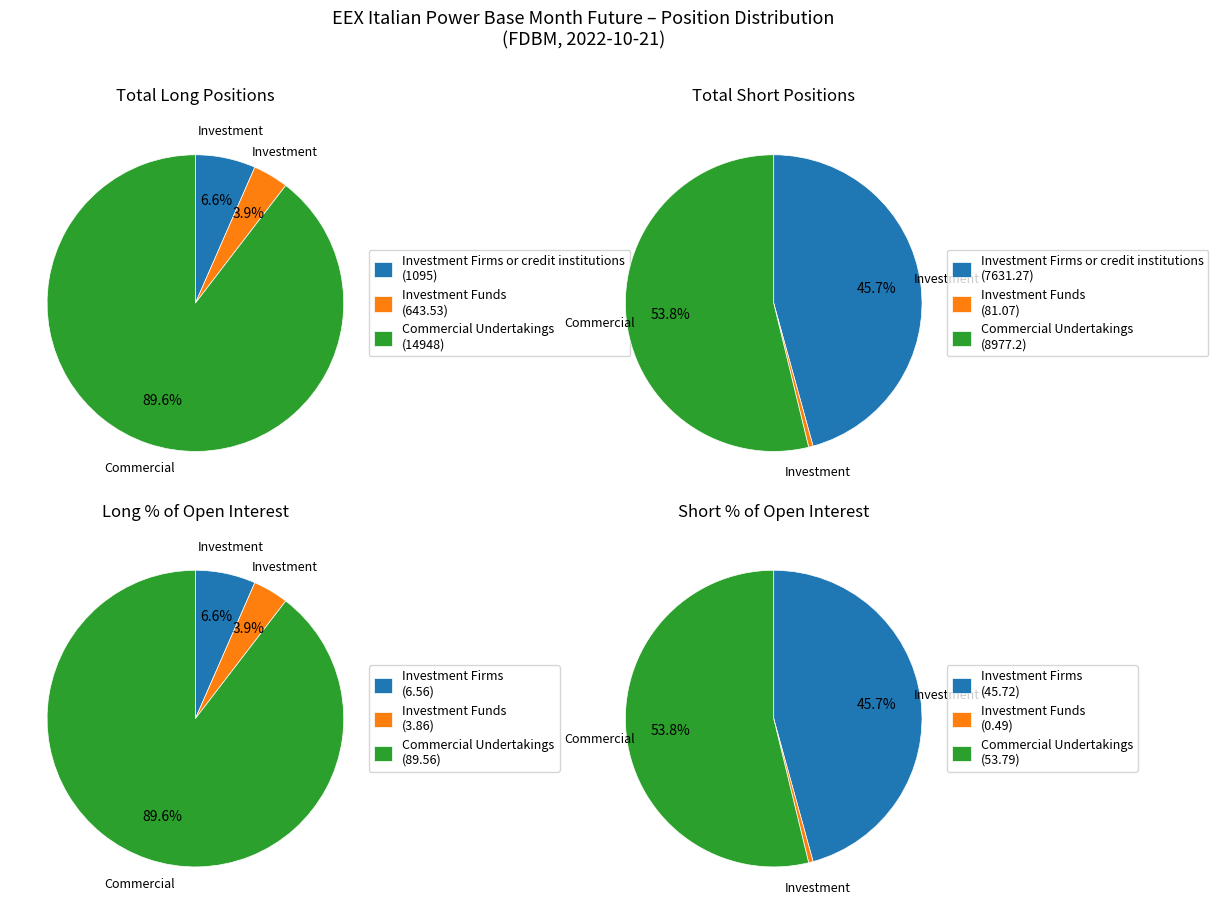

Rank the categories by Short value from lowest to highest.

Investment Funds, Investment Firms or credit institutions, Commercial Undertakings